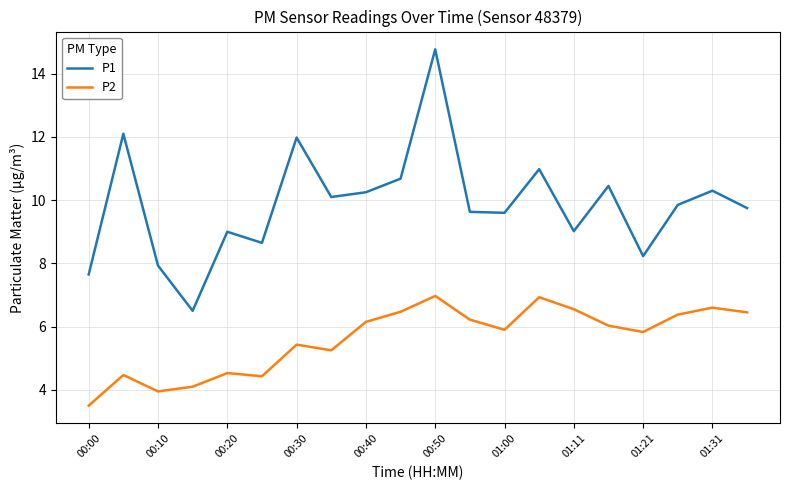

Is this an area chart (filled region under the line)?

No